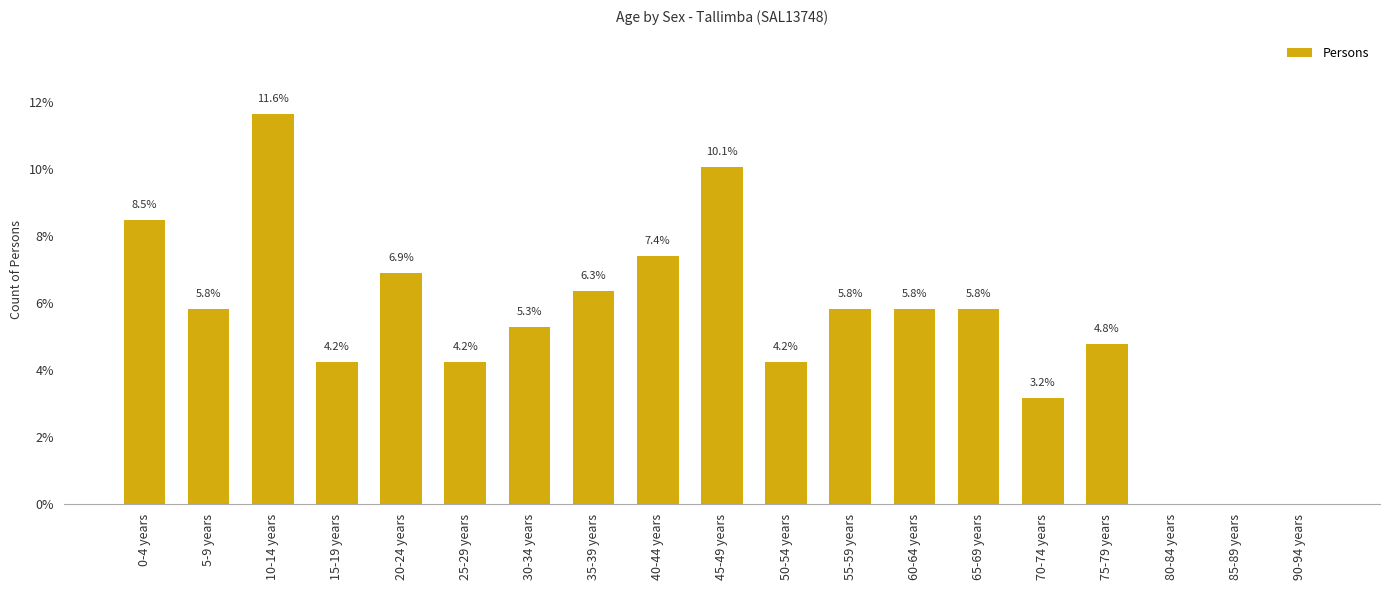

Where is the data nearest to the value 5?

75-79 years